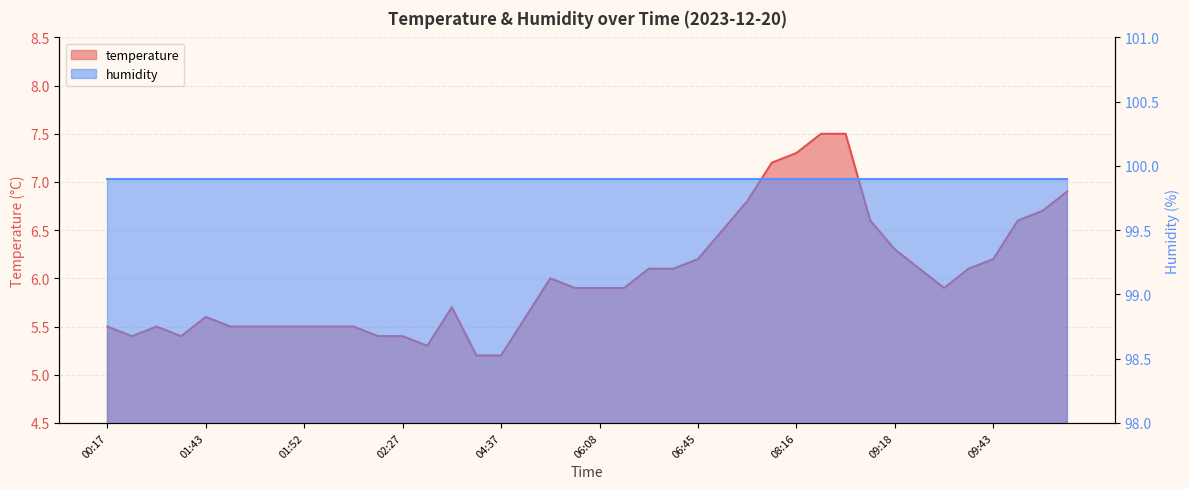

At which category does the chart reach its minimum across all series?

04:35